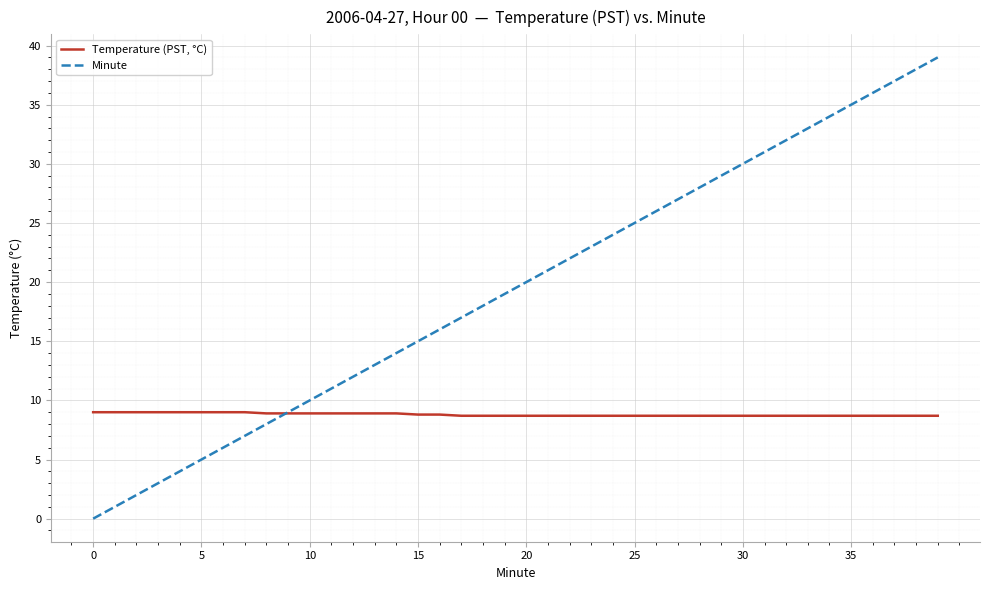

List the series in order of their peak value, lowest first.

Temperature (PST, °C), Minute